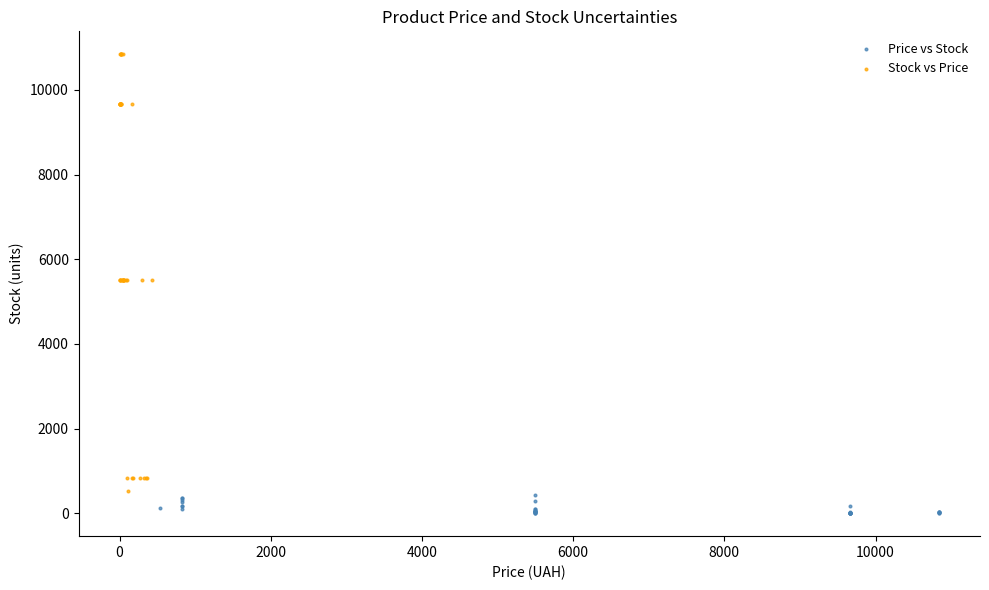

Which series reaches the minimum Y coordinate?

Price vs Stock